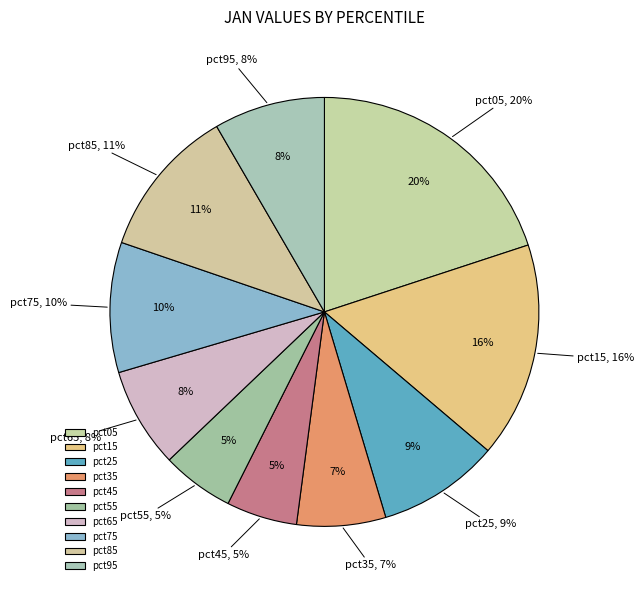

To the nearest percent, what is the average slice percentage?

10%